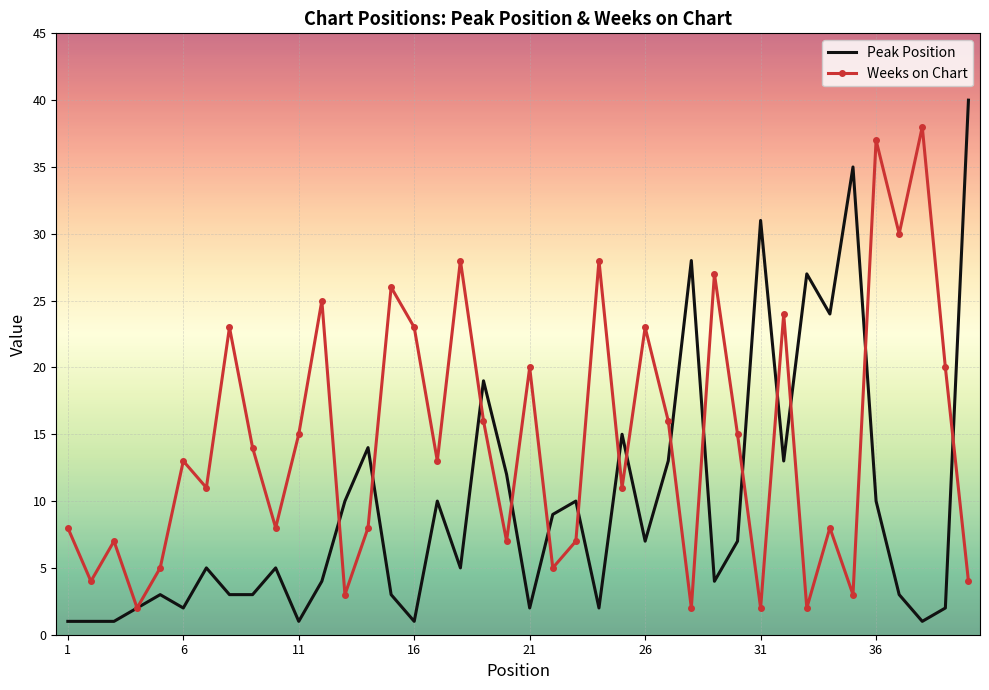

What is the highest value of the Peak Position series?

40